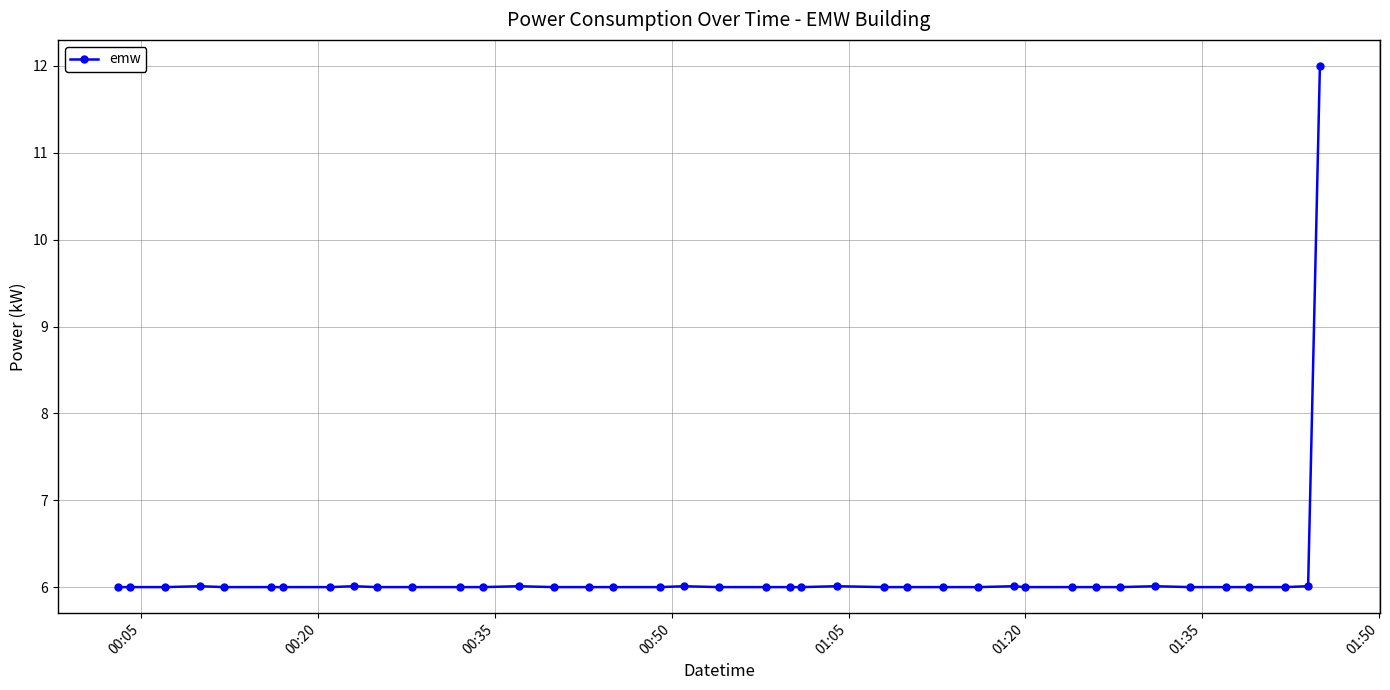

What is the value of the 30th point from the left?

6.0